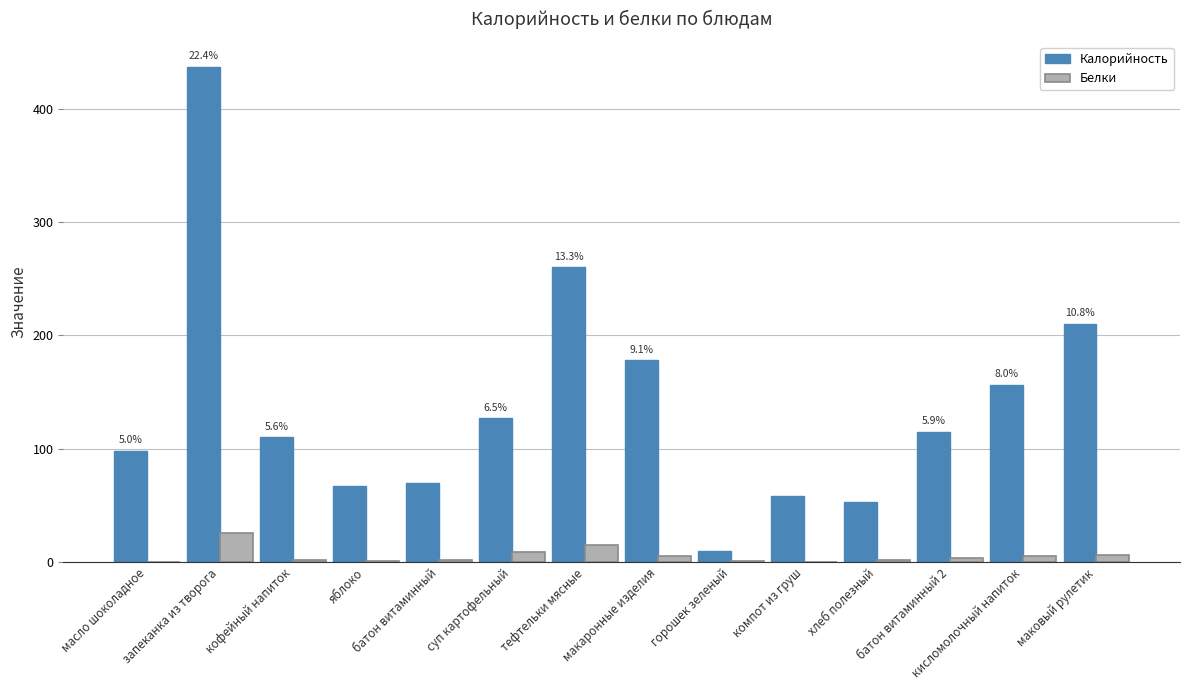

What is the sum of all Белки values?

77.9